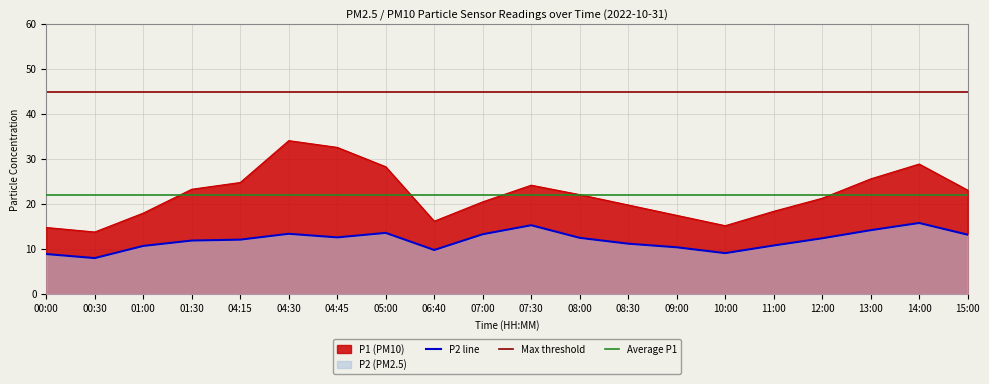

Is the value of P2 at 09:00 greater than the value of P1 at 14:00?

No